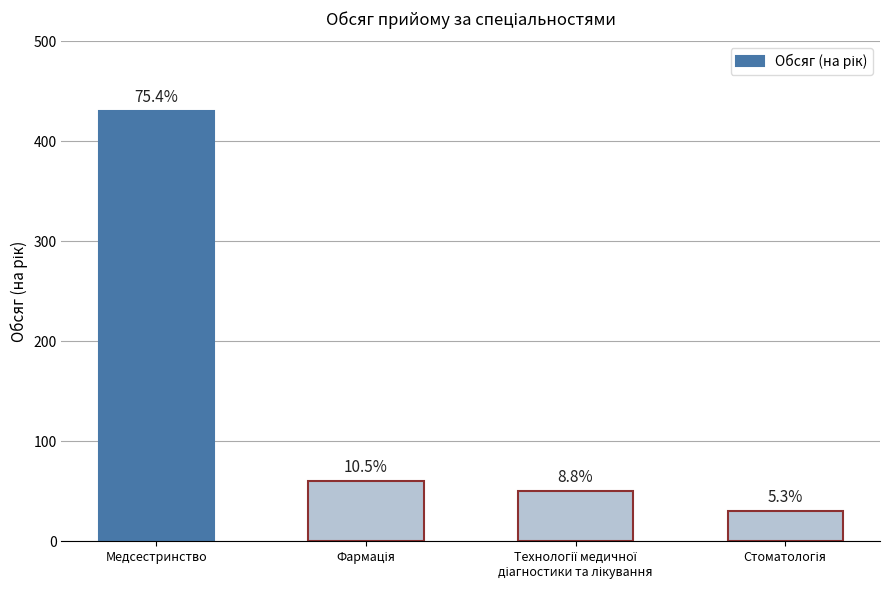

Between Медсестринство and Технології медичної
діагностики та лікування, which is larger?

Медсестринство